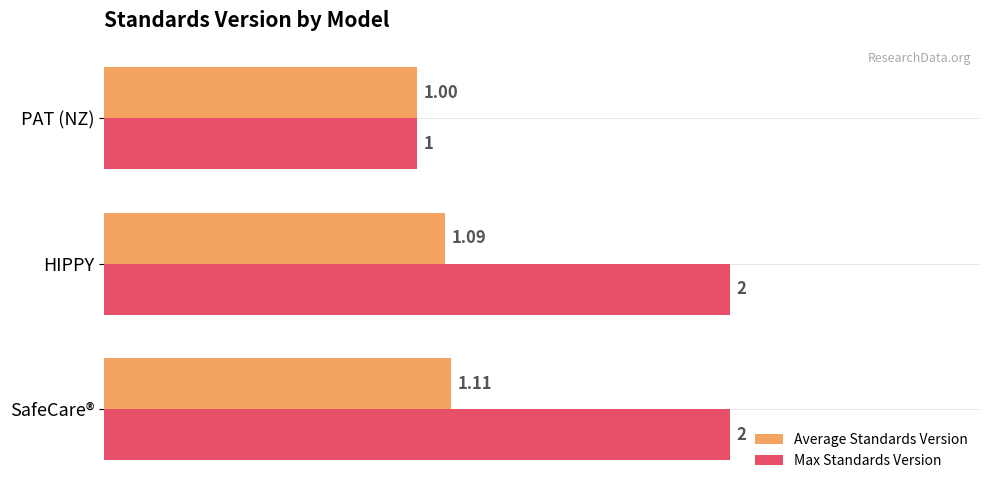

Which category has the lowest value in the Average Standards Version series?

PAT (NZ)